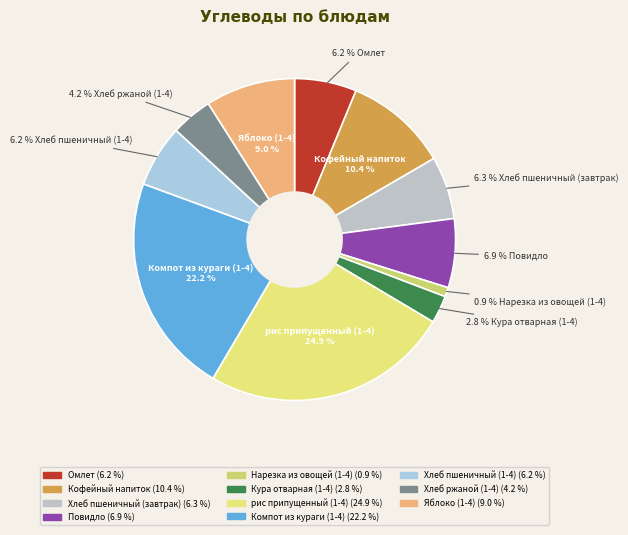

Combined, do Кура отварная (1-4) and Нарезка из овощей (1-4) account for over 50%?

No